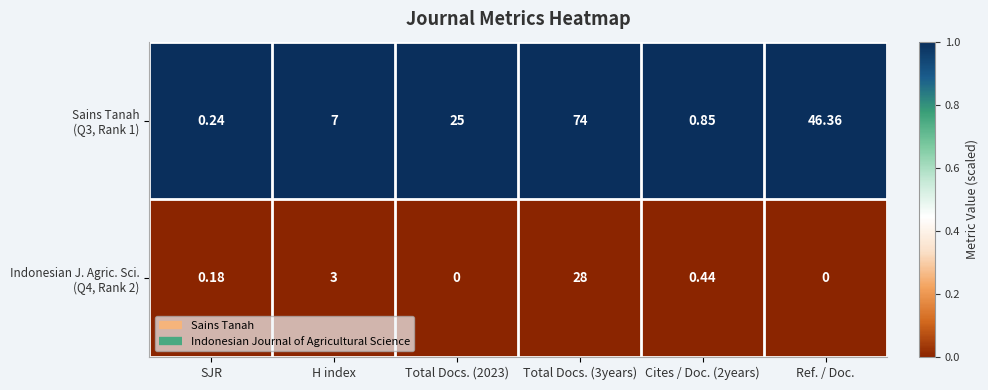

What is the maximum value shown in the chart?

74.0